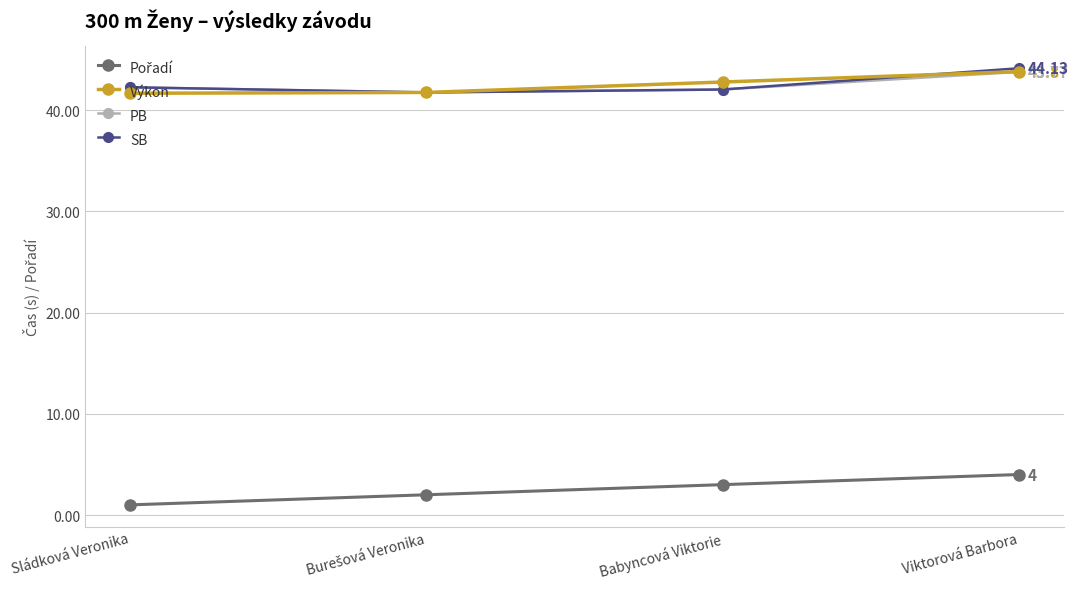

What is the sum of the SB values at Babyncová Viktorie and Viktorová Barbora?

86.2